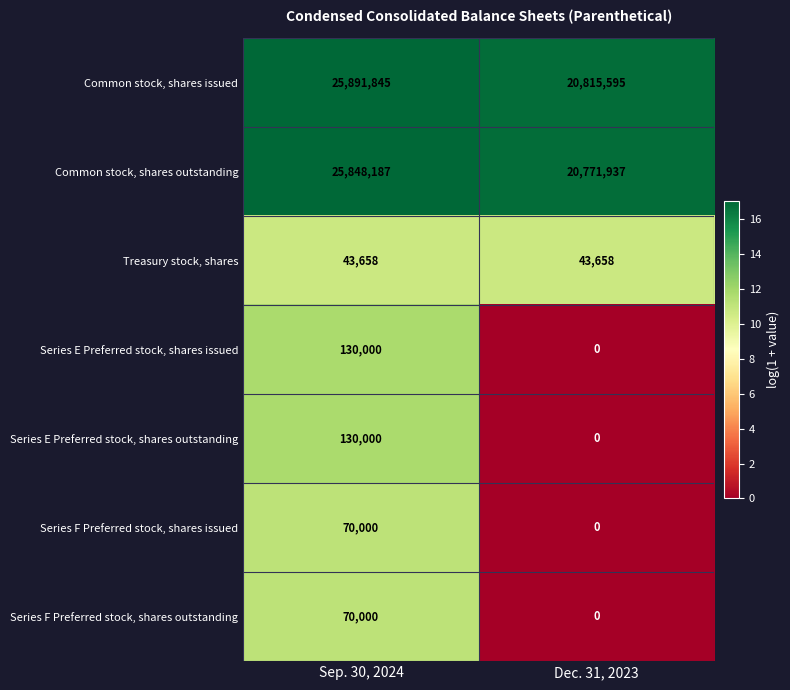

At which category is the sum across all series the highest?

Sep. 30, 2024